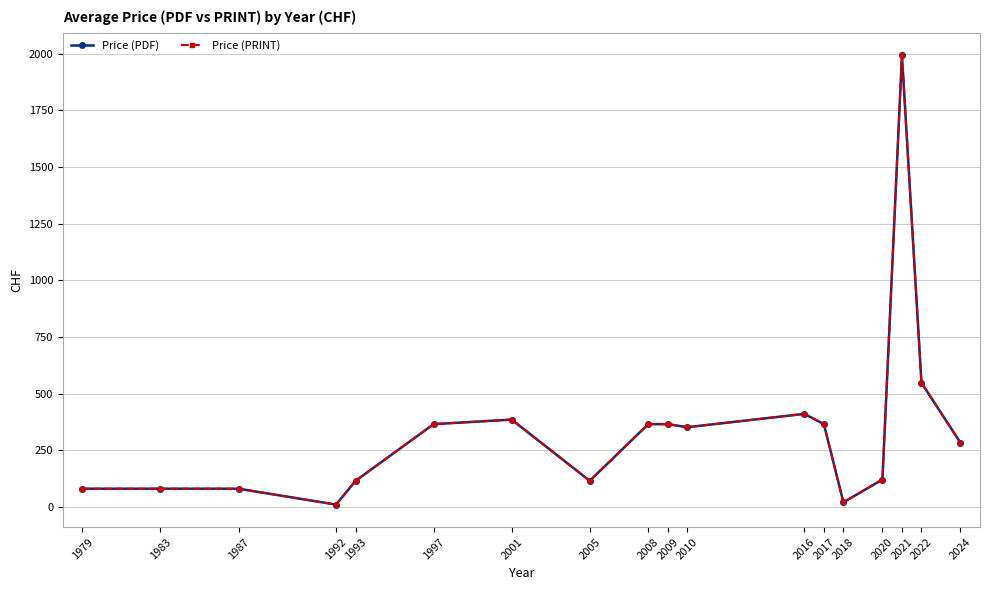

Reading left to right, extract all data points from this chart.

Price (PDF): 80.0	80.0	80.0	10.0	115.0	365.0	385.0	115.0	365.0	365.0	351.4	410.2	365.2	20.0	120.6	1993.0	547.5	282.5
Price (PRINT): 80.0	80.0	80.0	10.0	115.0	365.0	385.0	115.0	365.0	365.0	351.4	410.2	365.2	20.0	120.6	1993.0	547.5	282.5